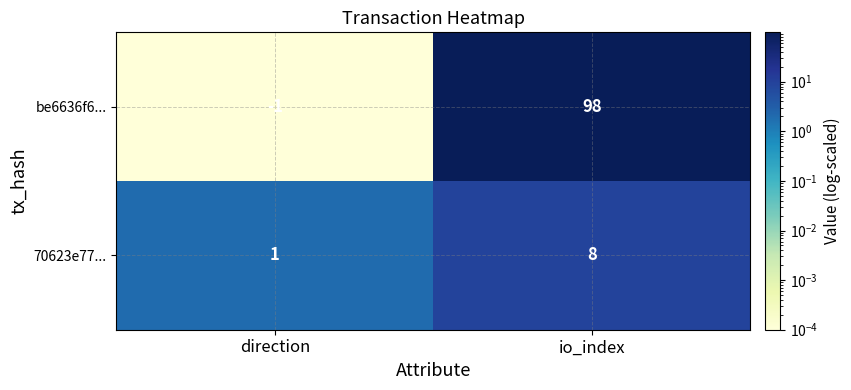

Reading left to right, transcribe all the data shown in this chart.

be6636f6...: -1	98
70623e77...: 1	8